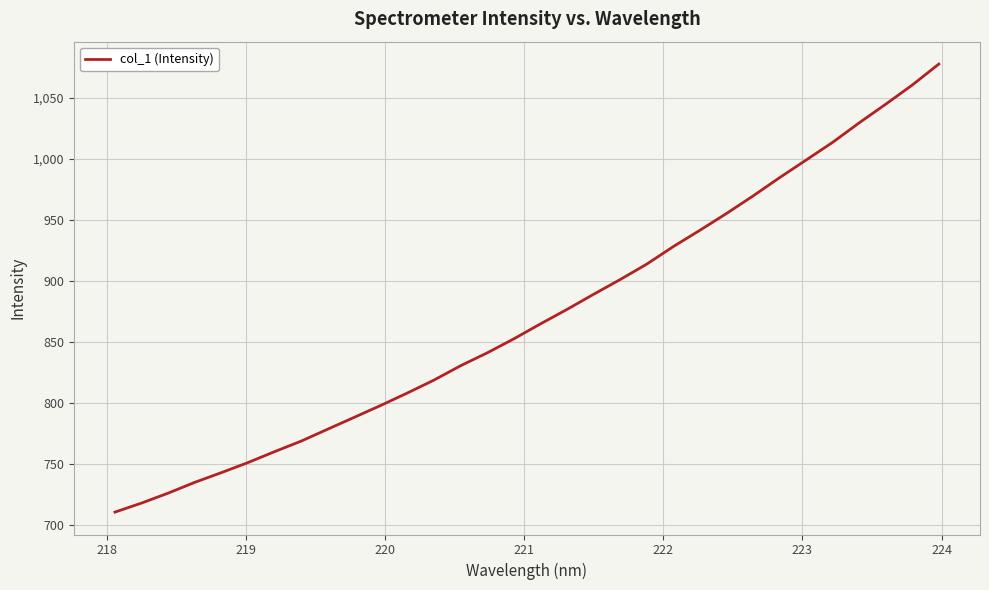

What is the greatest value displayed?

1077.6